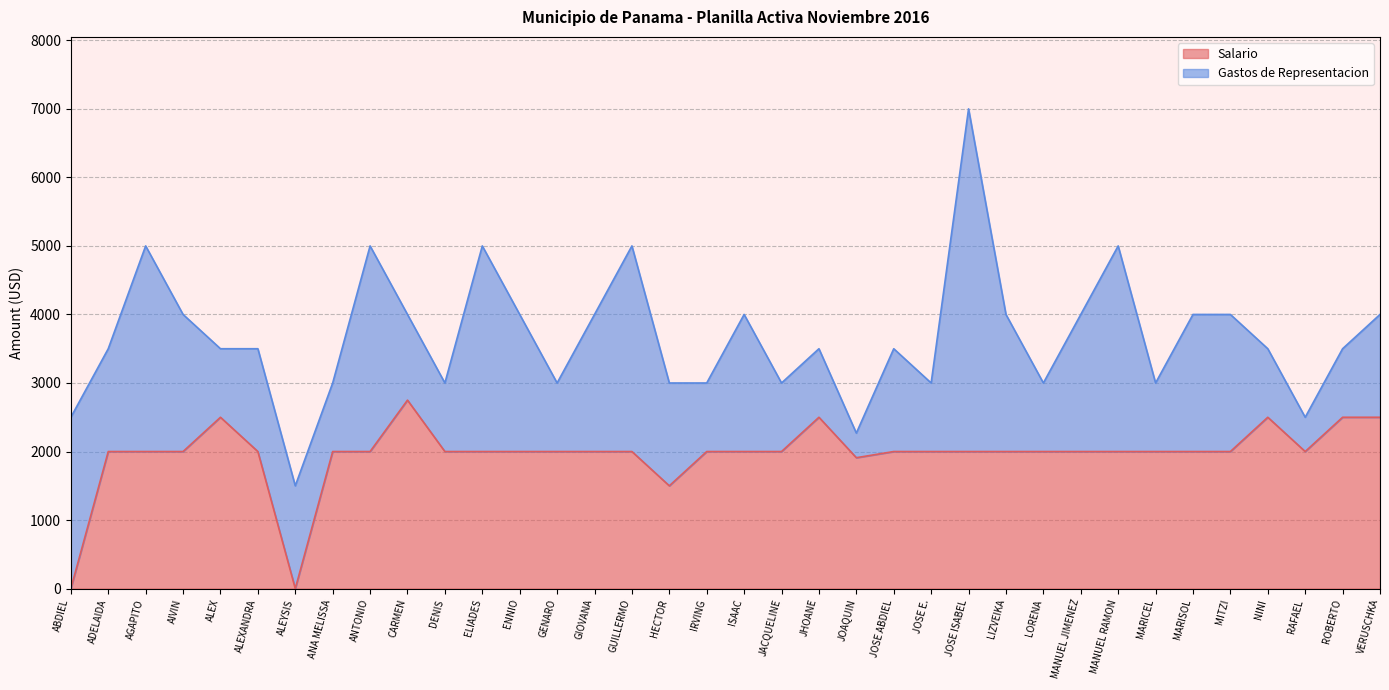

What position from the left is ROBERTO?

35